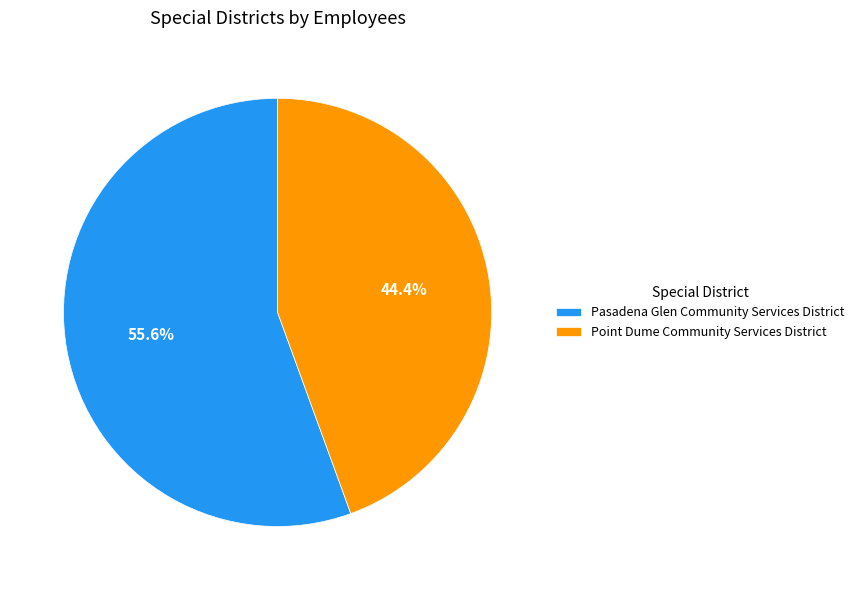

True or false: Pasadena Glen Community Services District accounts for 63% of the total.

False